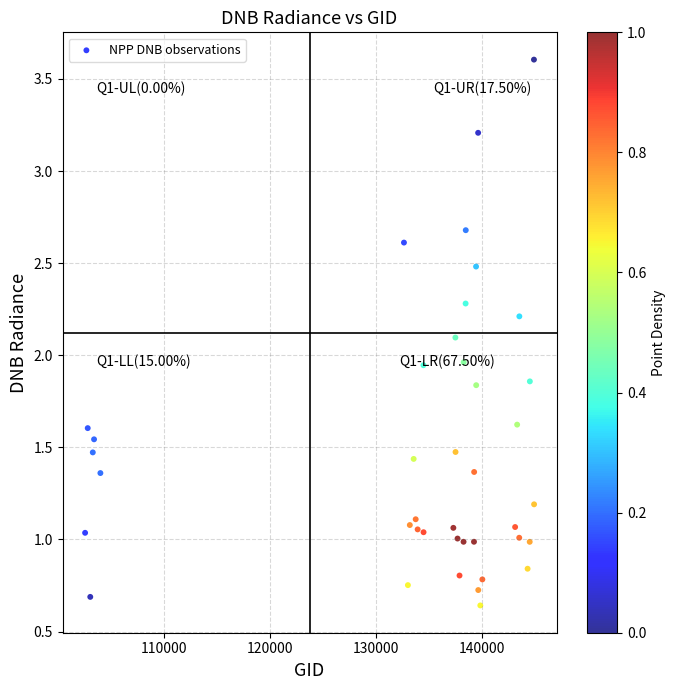

What is the range of X values (max minus min)?

42393.0